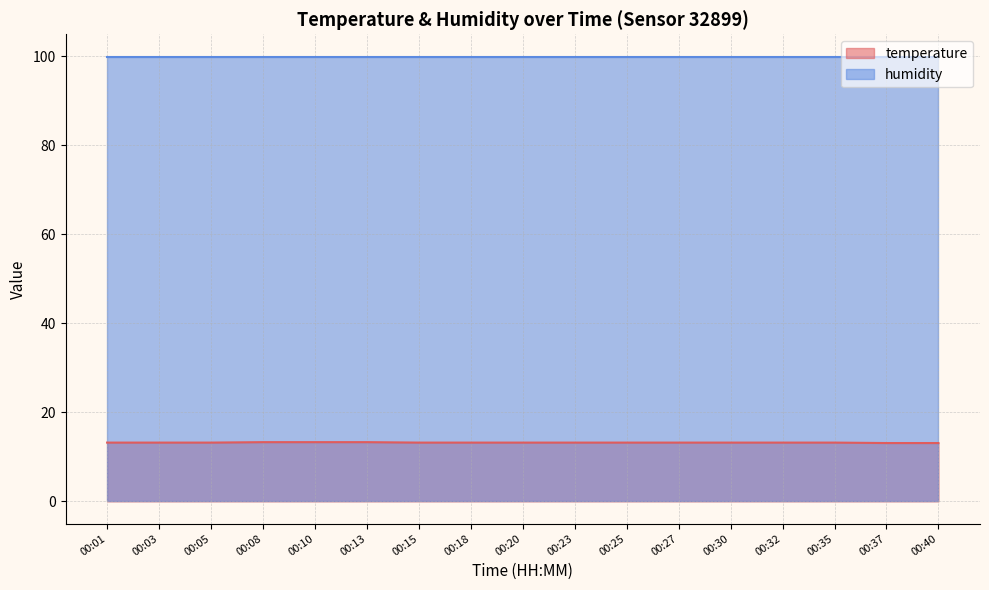

Which label corresponds to the largest value in the chart?

00:08